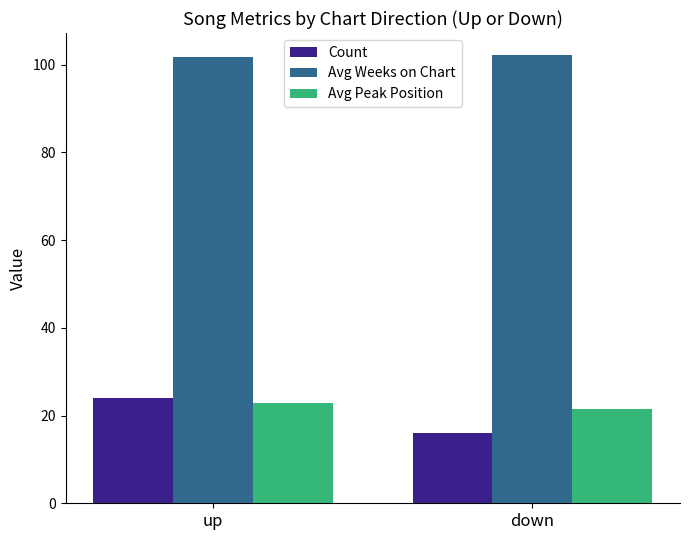

What position from the right is down?

1